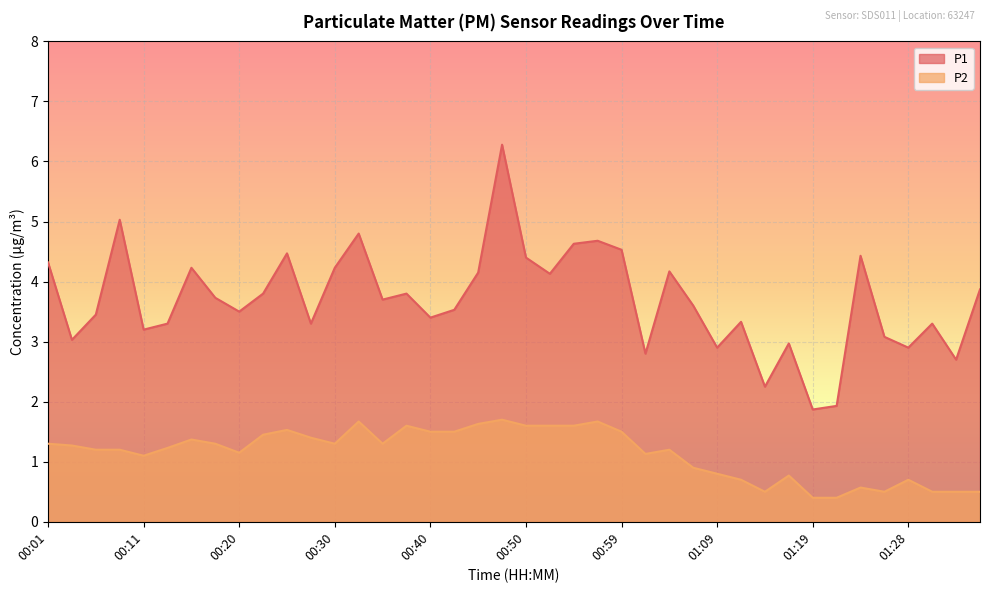

What position from the left is 00:23?

10